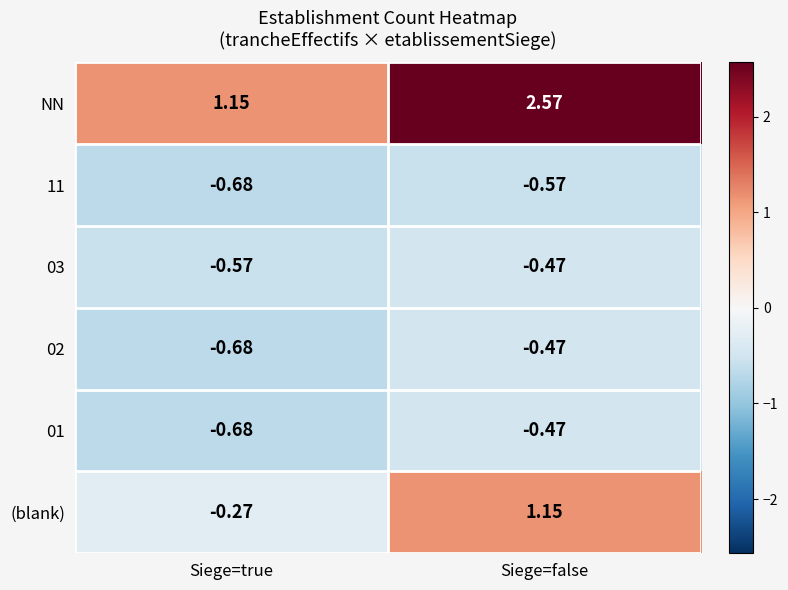

At which category is the sum across all series the highest?

Siege=false